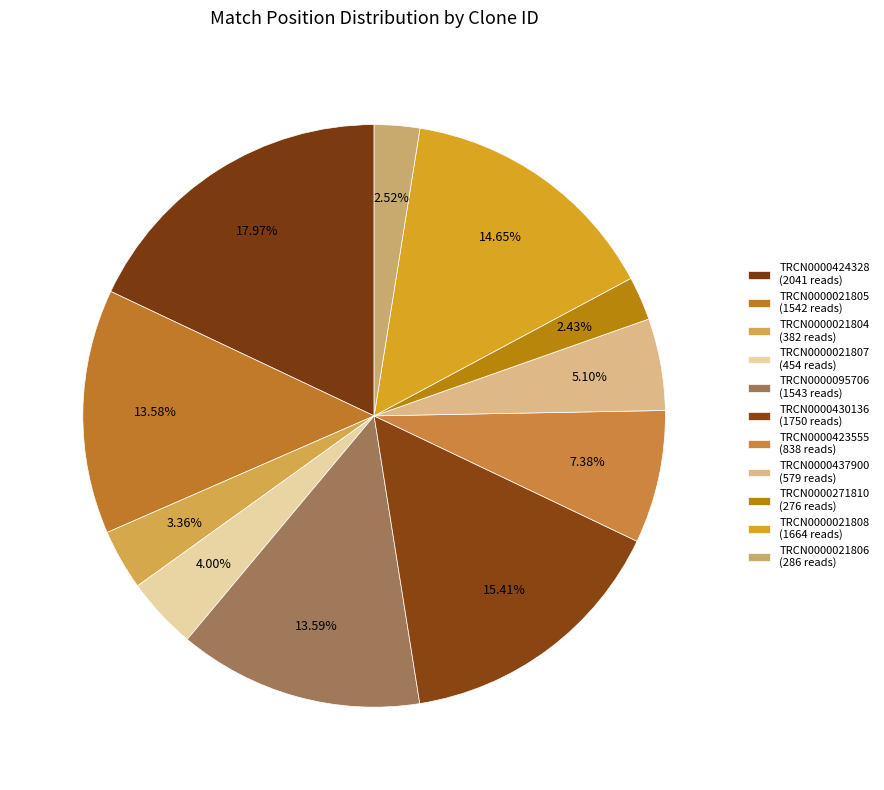

Count the number of slices in the pie.

11